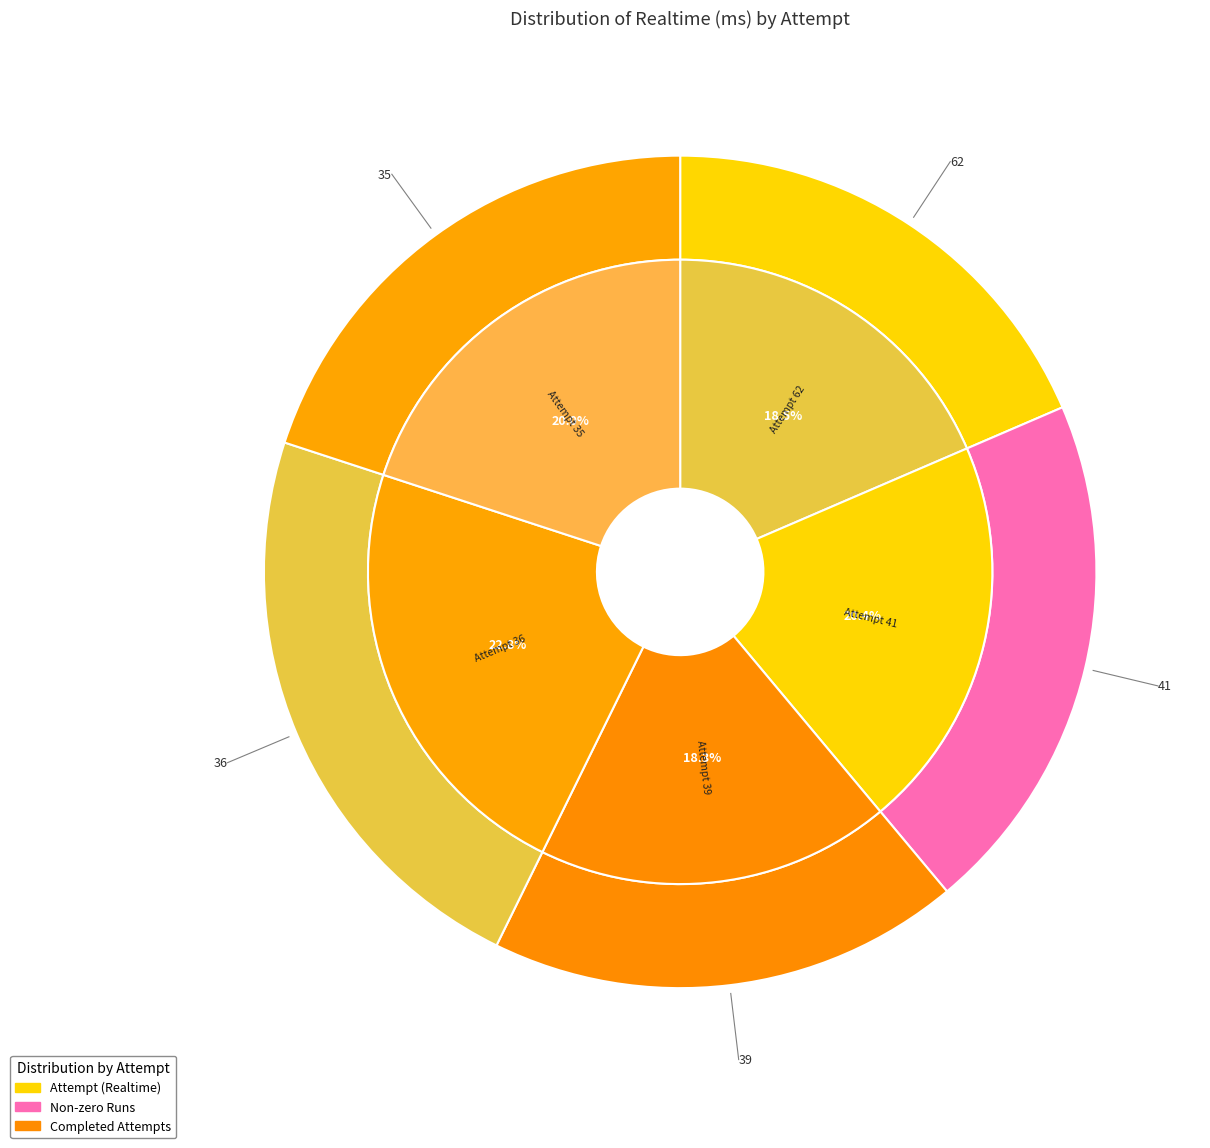

Does any single category account for the majority?

No